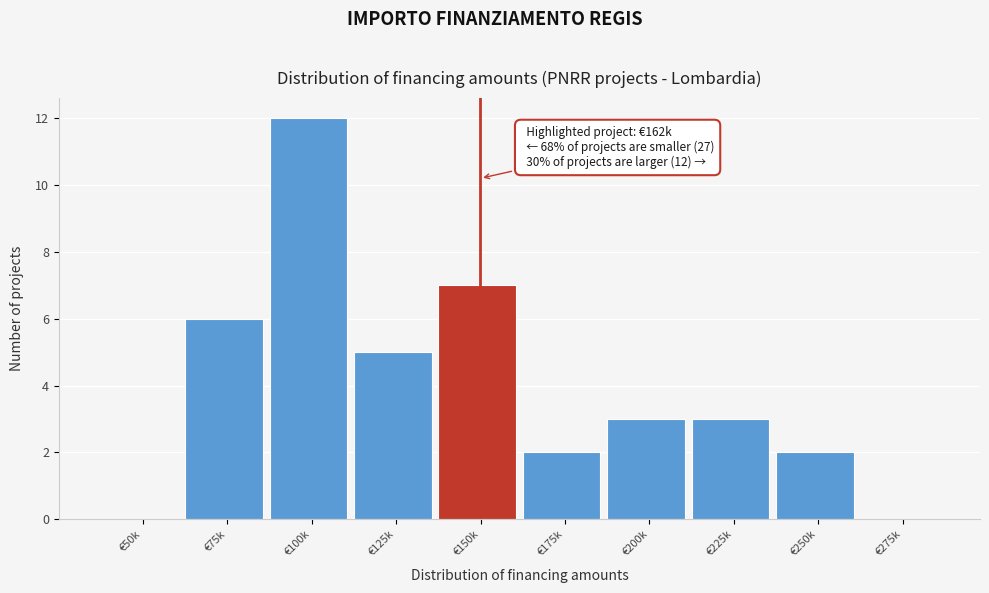

Reading left to right, extract all data points from this chart.

€50k=0	€75k=6	€100k=12	€125k=5	€150k=7	€175k=2	€200k=3	€225k=3	€250k=2	€275k=0